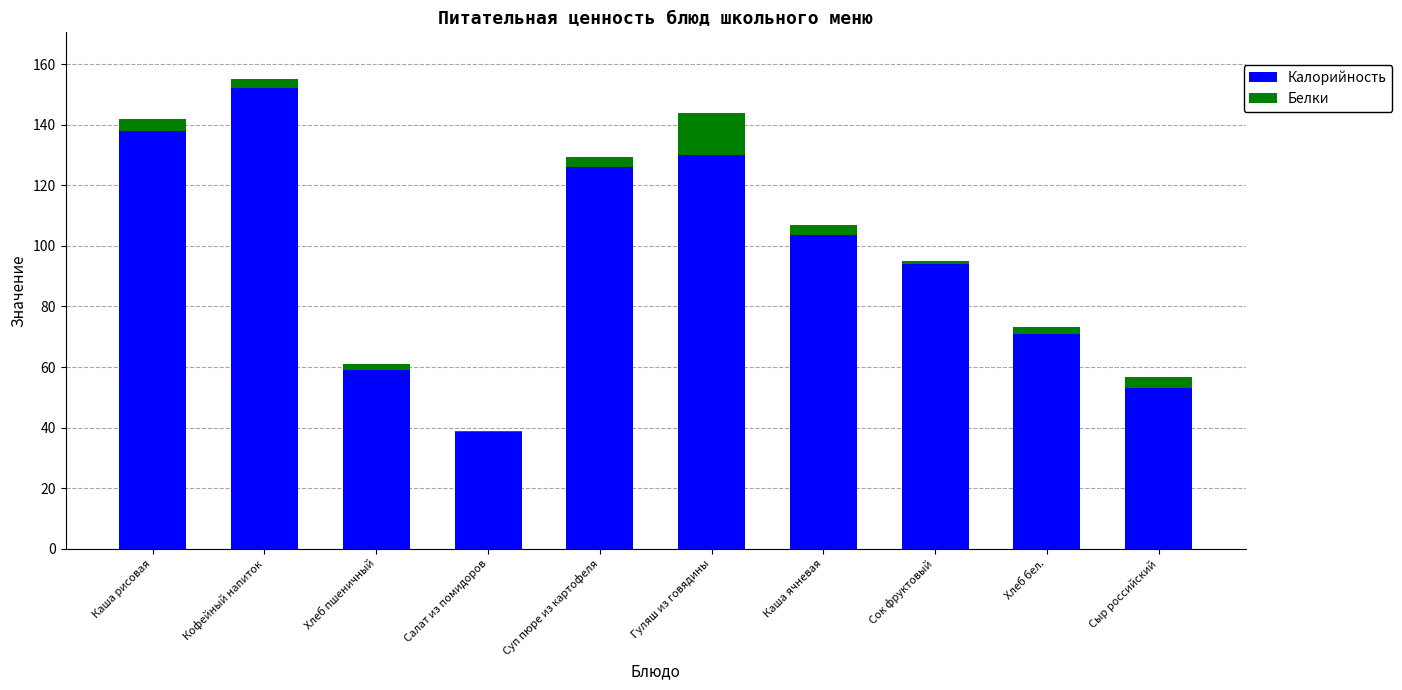

What is the difference between the maximum and second lowest values in the Калорийность series?

98.9